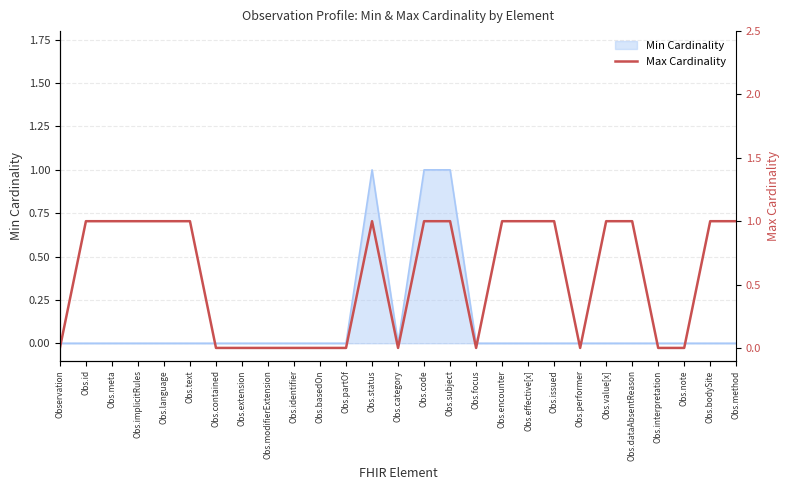

What is the difference between the values at Obs.text and Observation?

1